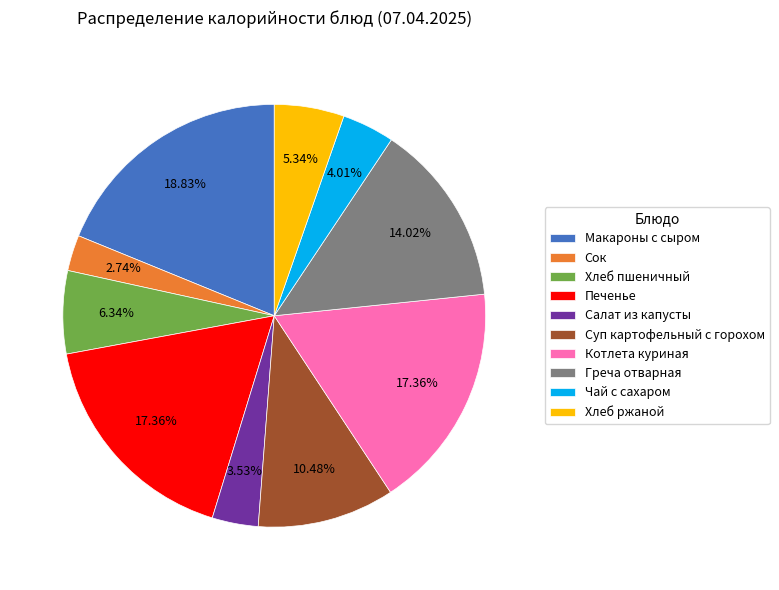

What portion of the pie excludes Макароны с сыром?

81.2%